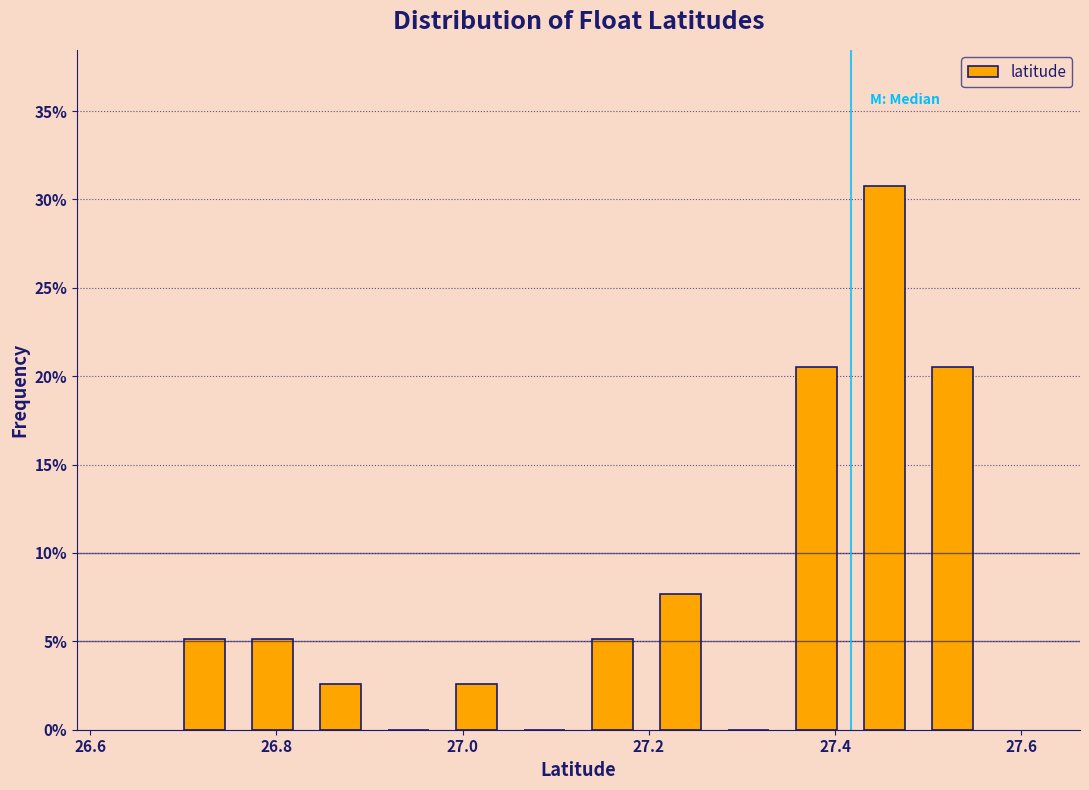

Around what value on the x-axis is the tallest bar? Give the approximate position of its centre, as read against the axis.

27.46